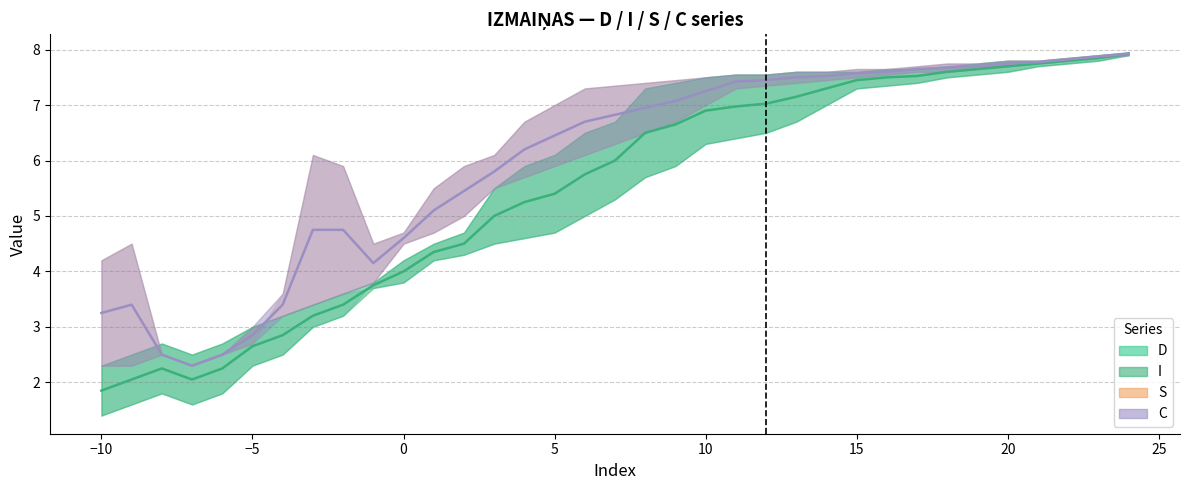

Which series has the widest spread of values?

D